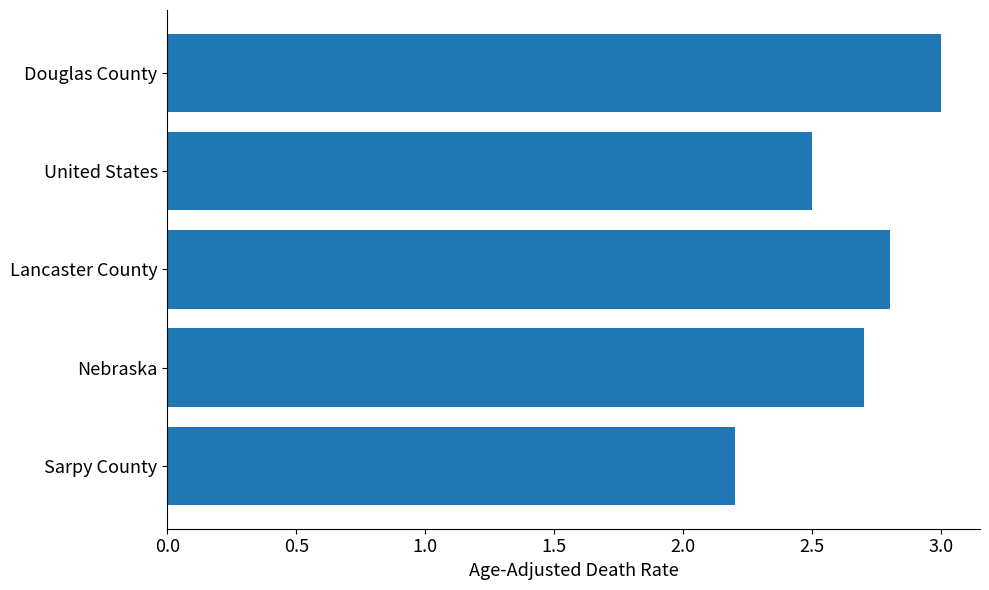

Between Lancaster County and Nebraska, which is larger?

Lancaster County